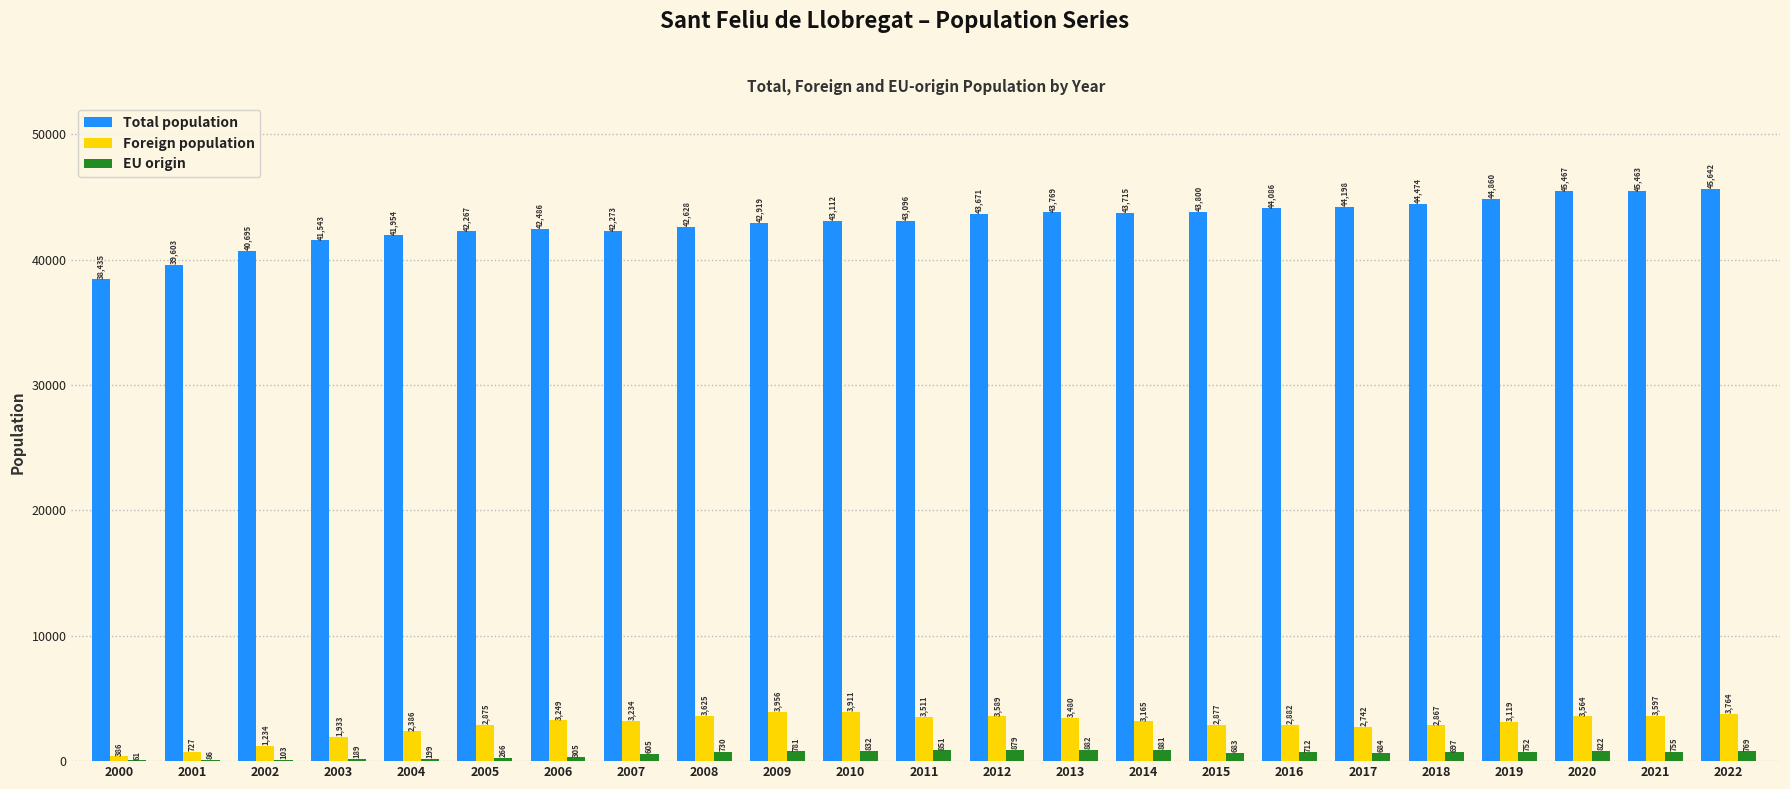

What is the total value across all series at 2002?

42032